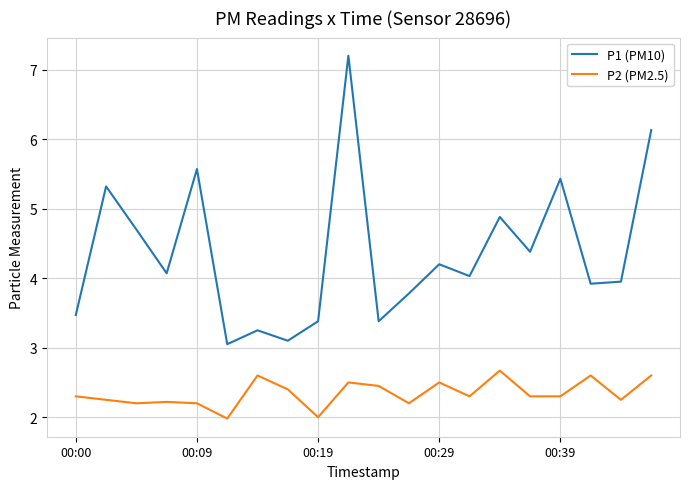

List the series in order of their peak value, lowest first.

P2 (PM2.5), P1 (PM10)